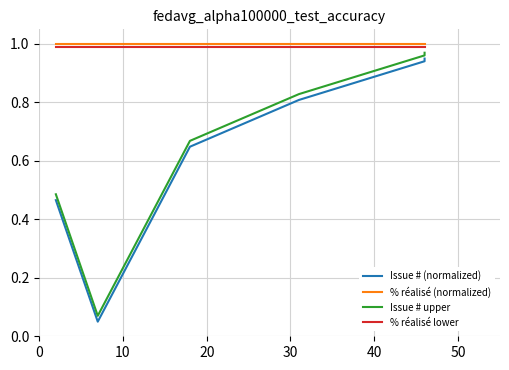

True or false: Issue # upper and % réalisé lower cross at least once.

False